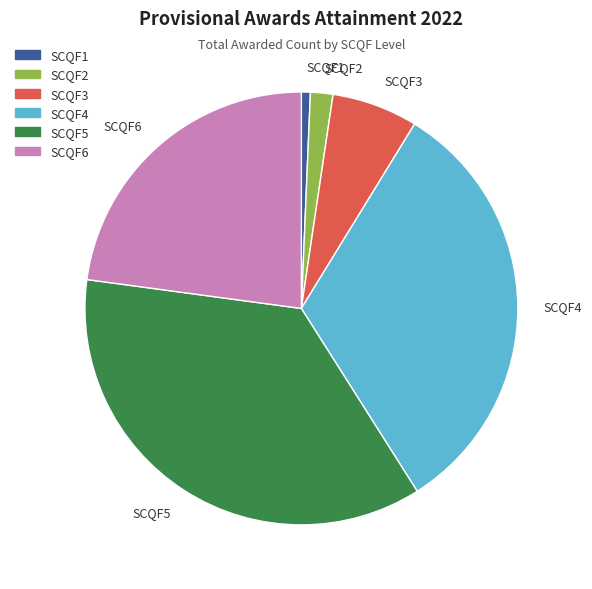

Rank the categories by value from lowest to highest.

SCQF1, SCQF2, SCQF3, SCQF6, SCQF4, SCQF5